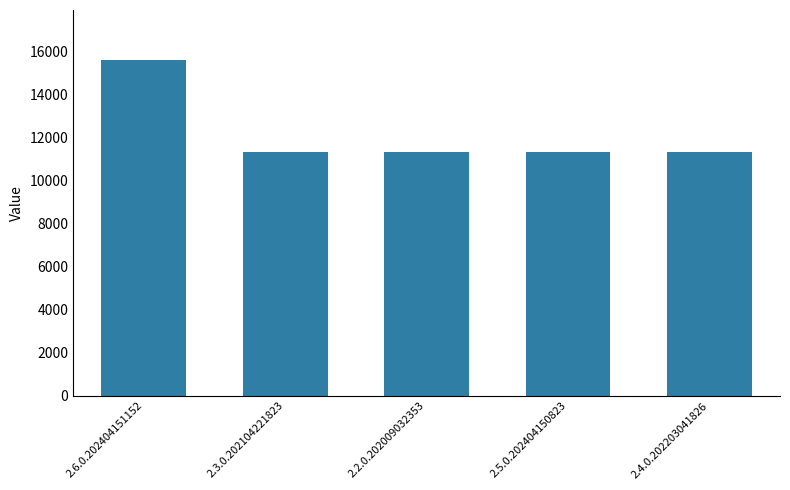

The chart shows a value of 11337 at 2.4.0.202203041826. True or false?

True